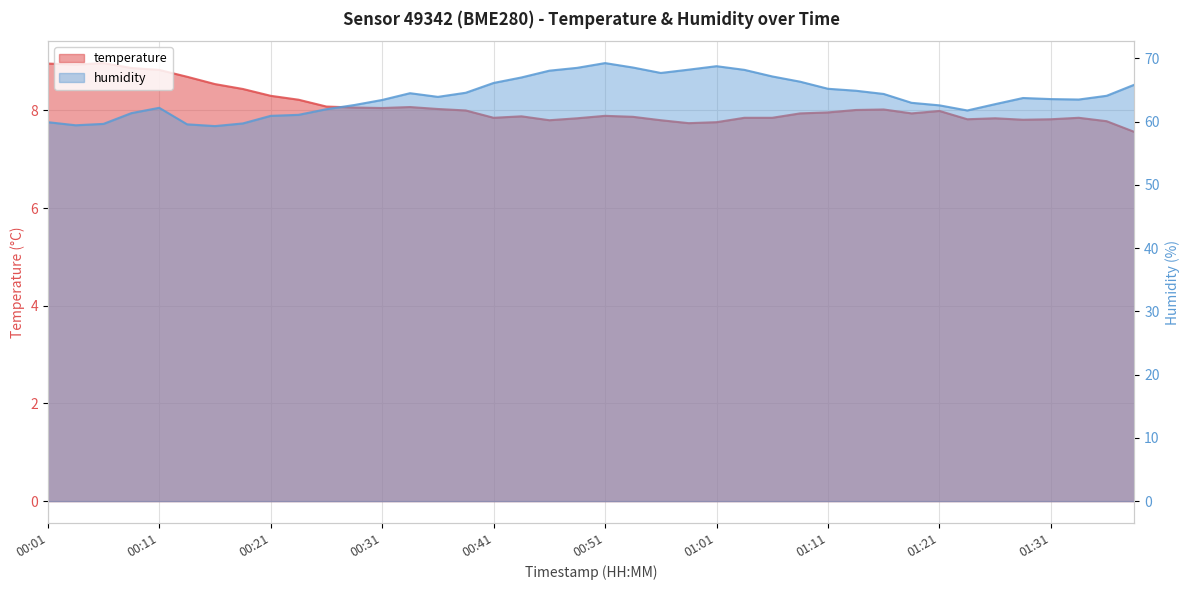

What is the difference between the maximum and minimum values in the humidity series?

10.0